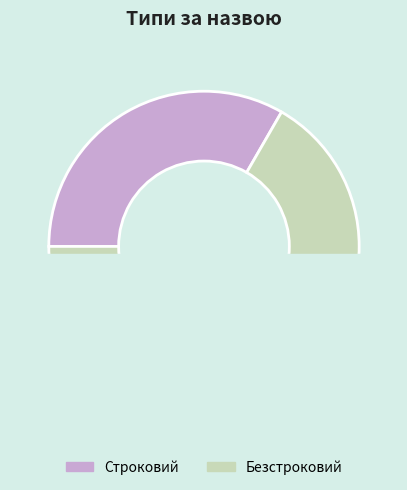

To the nearest percent, what is the difference between the Строковий and Безстроковий slice percentages?

33%